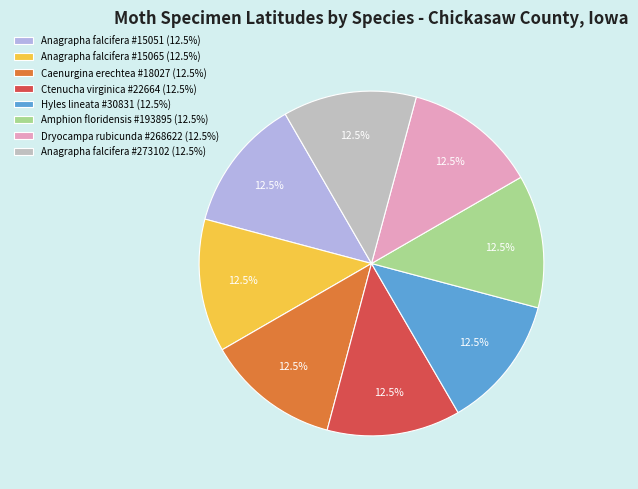

How many slices are in this pie chart?

8